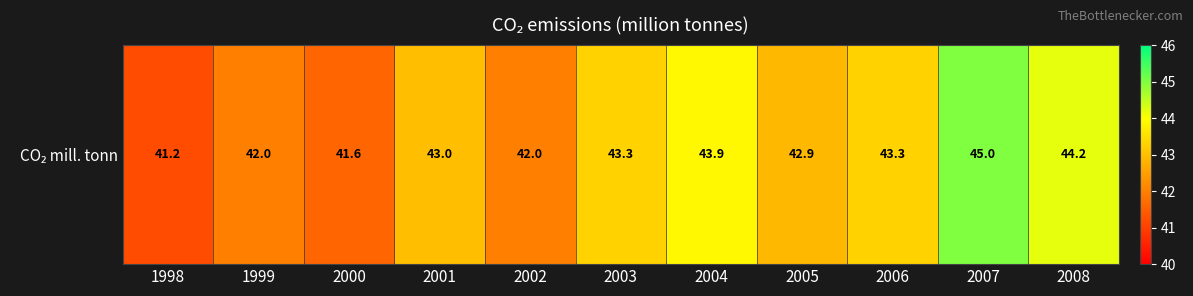

What is the difference between the values at 2003 and 1998?

2.1